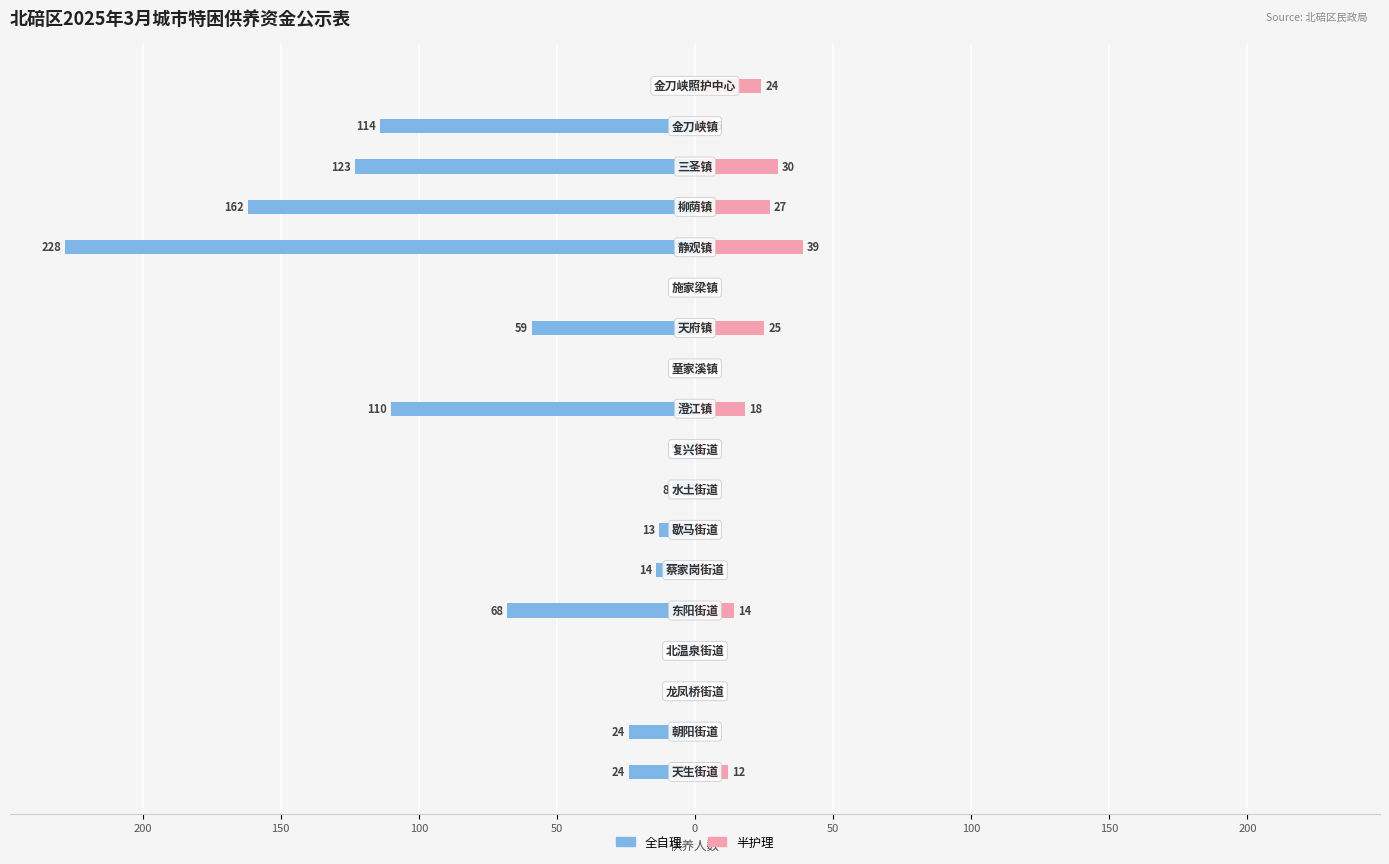

Reading left to right, list all the values displayed in this chart.

全自理: -24	-24	-3	-7	-68	-14	-13	-8	-5	-110	-5	-59	-1	-228	-162	-123	-114	-2
半护理: 12	3	2	2	14	4	4	2	3	18	0	25	2	39	27	30	6	24